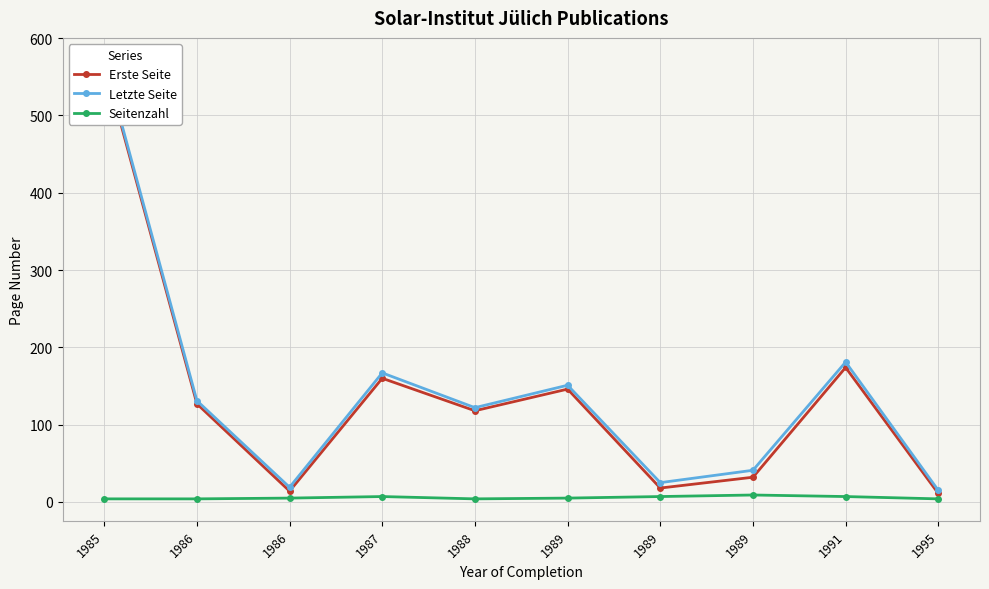

True or false: Letzte Seite and Erste Seite cross at least once.

False